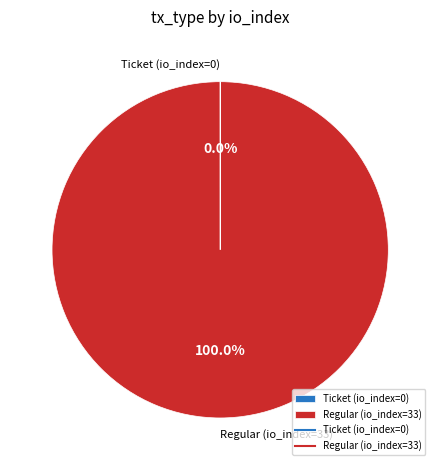

To the nearest percent, what is the difference between the largest and smallest slice percentages?

100%